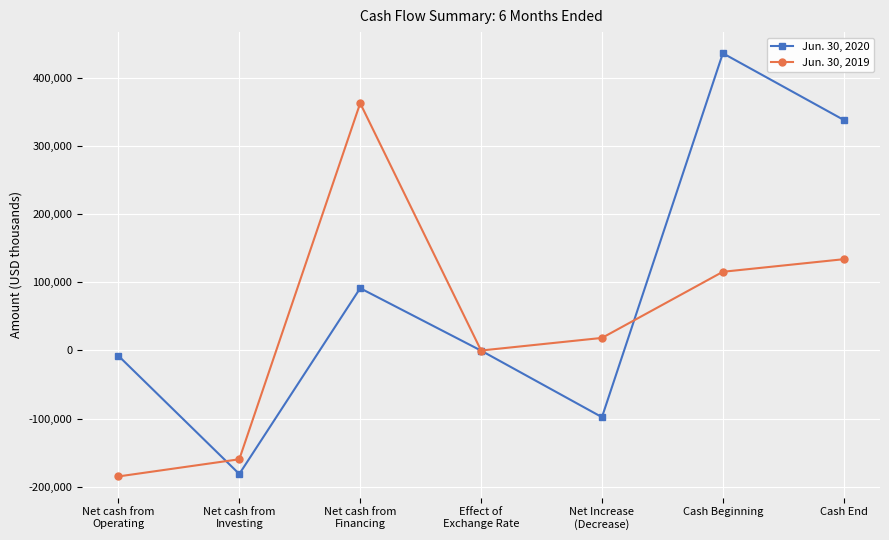

What is the sum of all Jun. 30, 2020 values?

578977